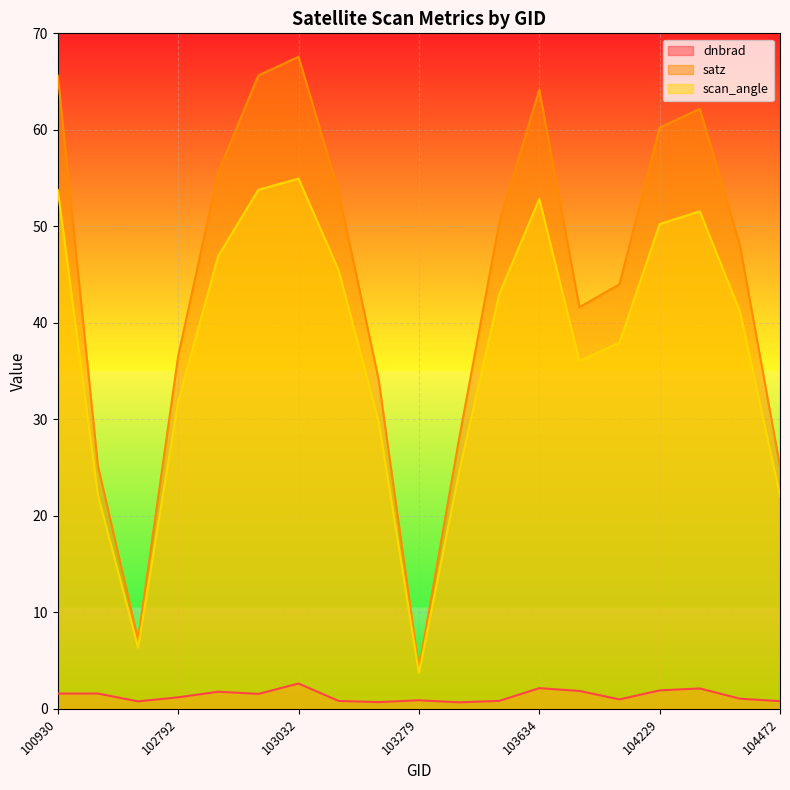

Where is scan_angle nearest to the value 29?

103160